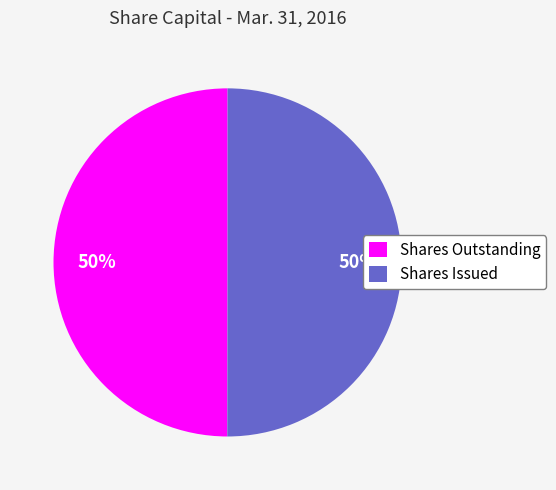

Combined, do Shares Outstanding and Shares Issued account for over 50%?

Yes